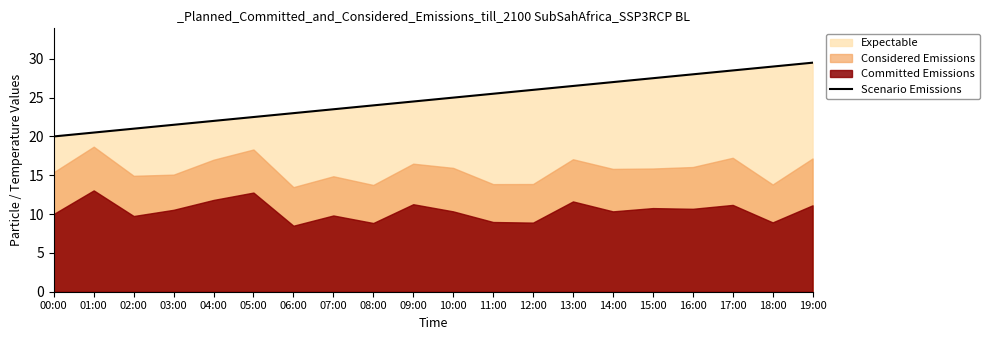

What is the difference between the second highest and second lowest values?

8.5